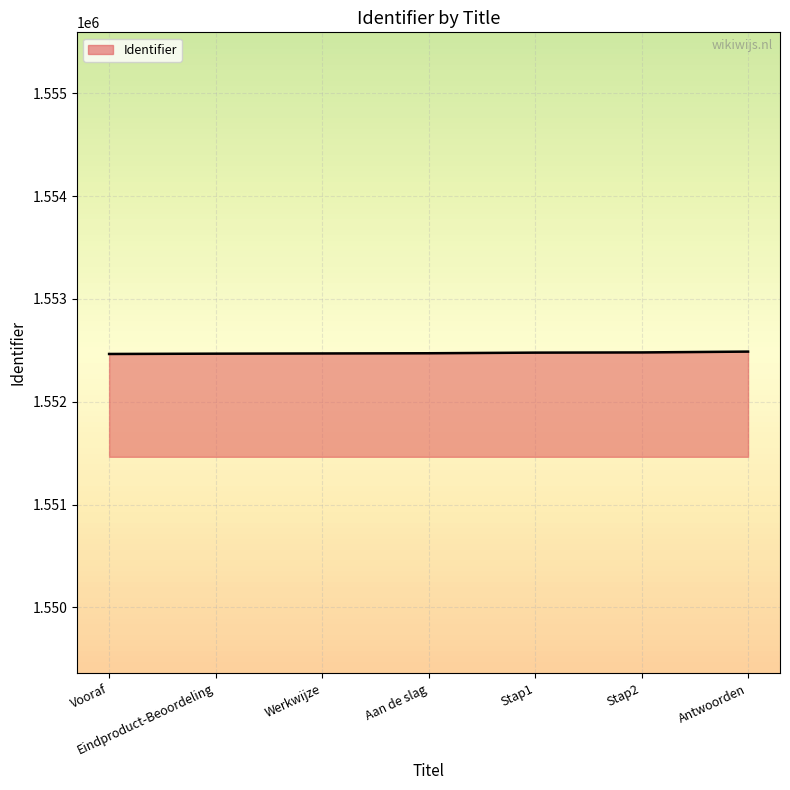

What is the sum of all values?

10867314